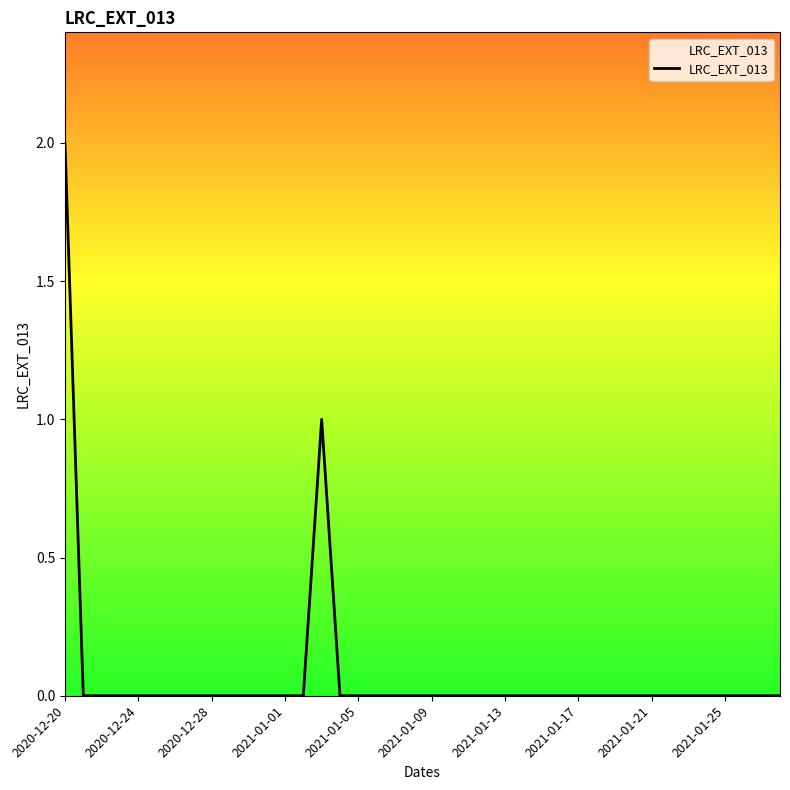

How many distinct data groups are displayed?

1